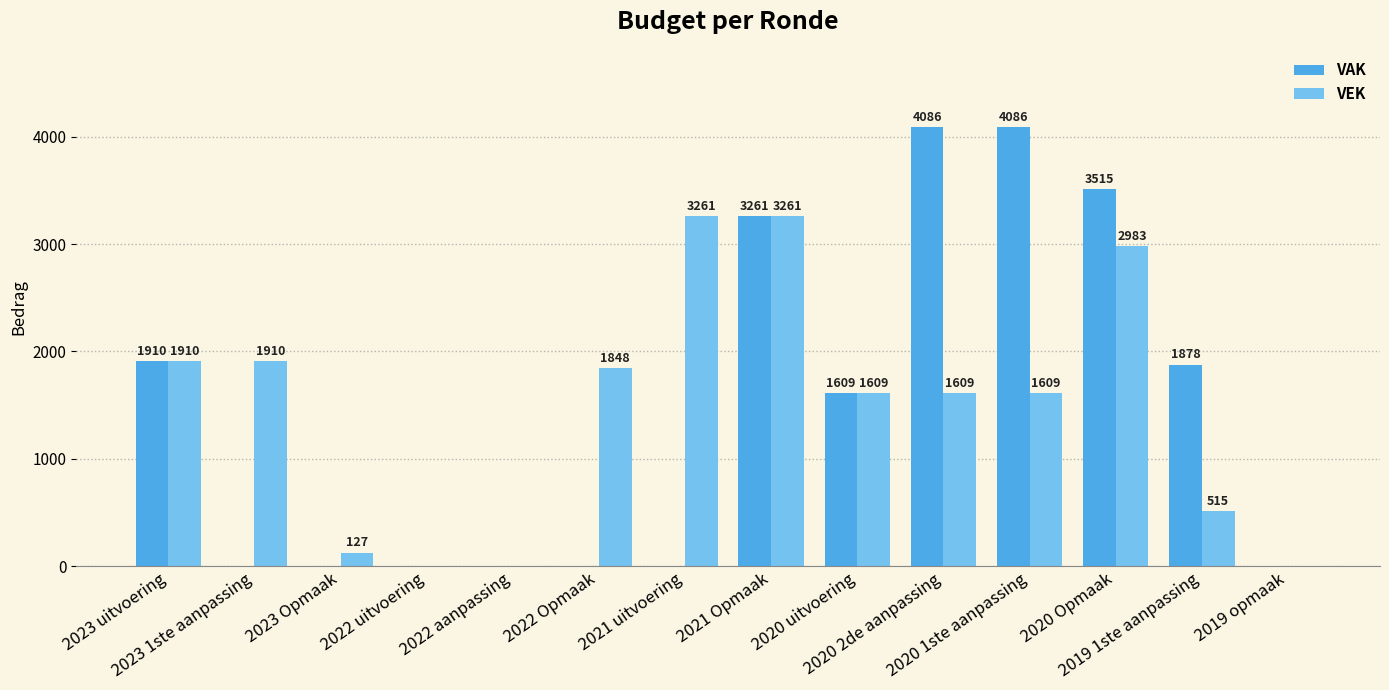

What are all the series names shown in the legend?

VAK, VEK